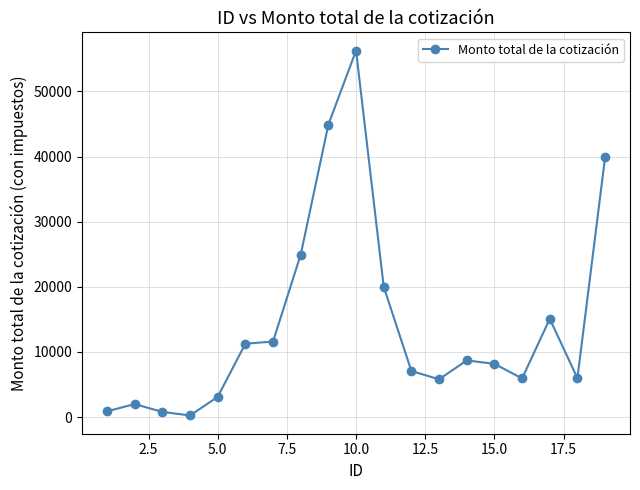

True or false: there are more than 0 points higher than both neighbors.

True